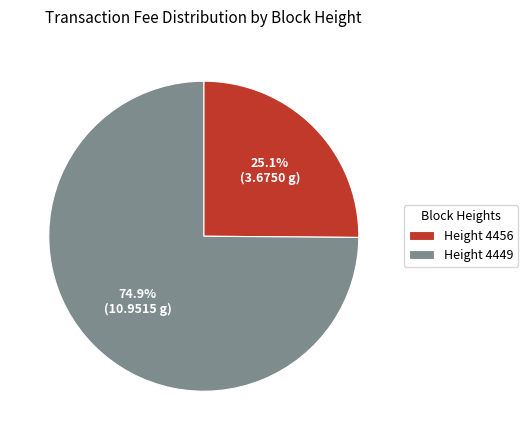

What is the smallest slice in the pie chart?

Height 4456